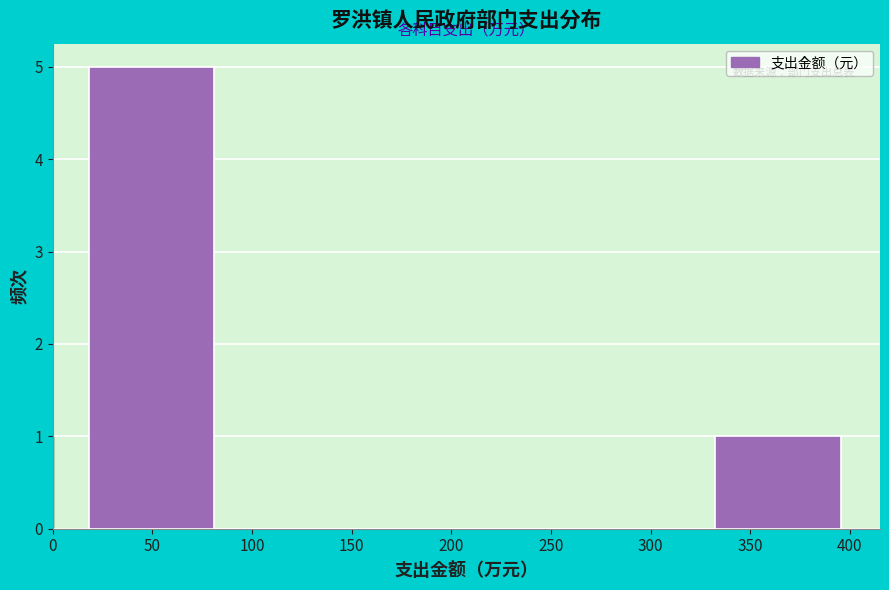

Reading left to right, list every bar in this chart as the range it spans on the x-axis followed by its height. Neither the bar edges nor the heights are printed on the chart, so give them approximately, as read against the axes.

20 to 80: 5
80 to 145: 0
145 to 205: 0
205 to 270: 0
270 to 330: 0
330 to 395: 1